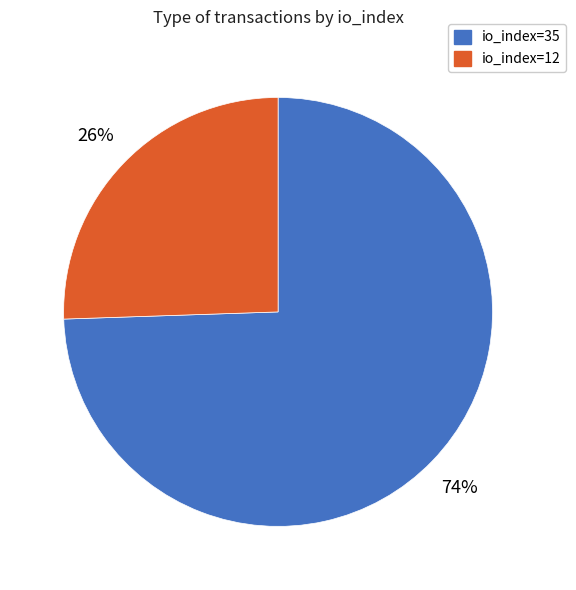

To the nearest percent, what is the average slice percentage?

50%